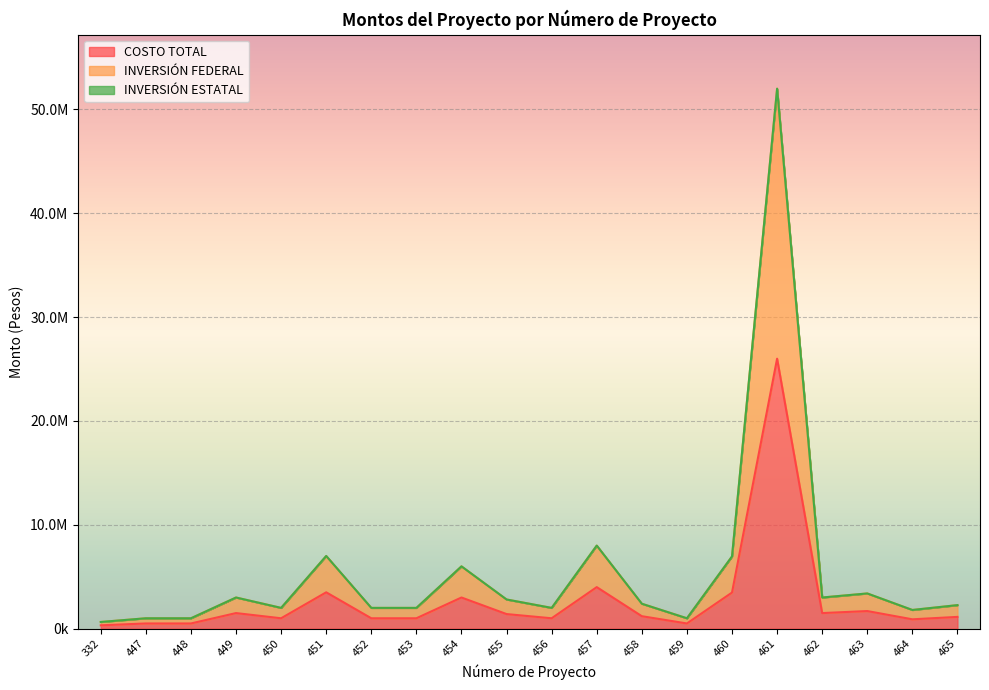

True or false: INVERSIÓN FEDERAL and COSTO TOTAL cross at least once.

False